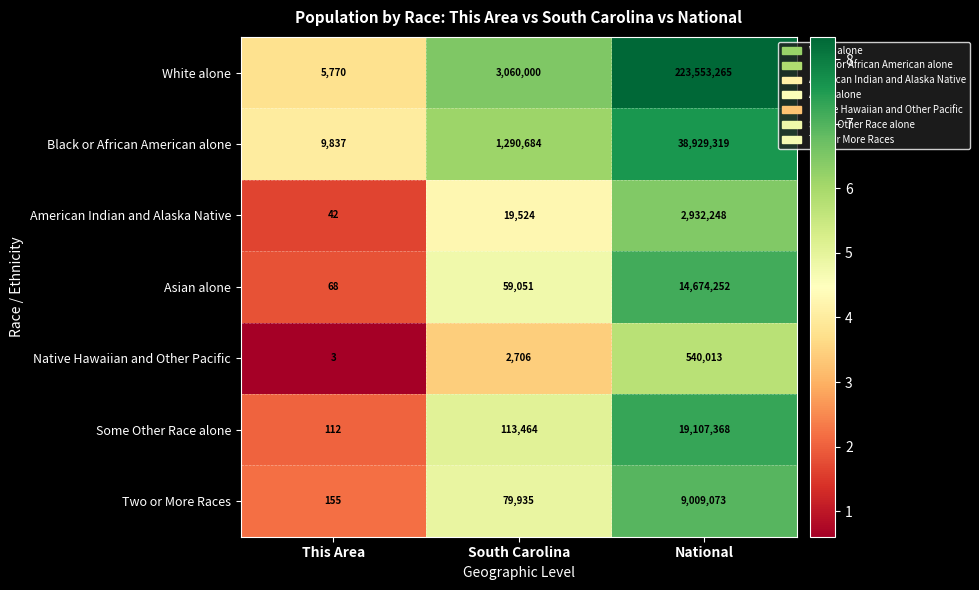

What is the difference between the highest and lowest values at National?

223013252